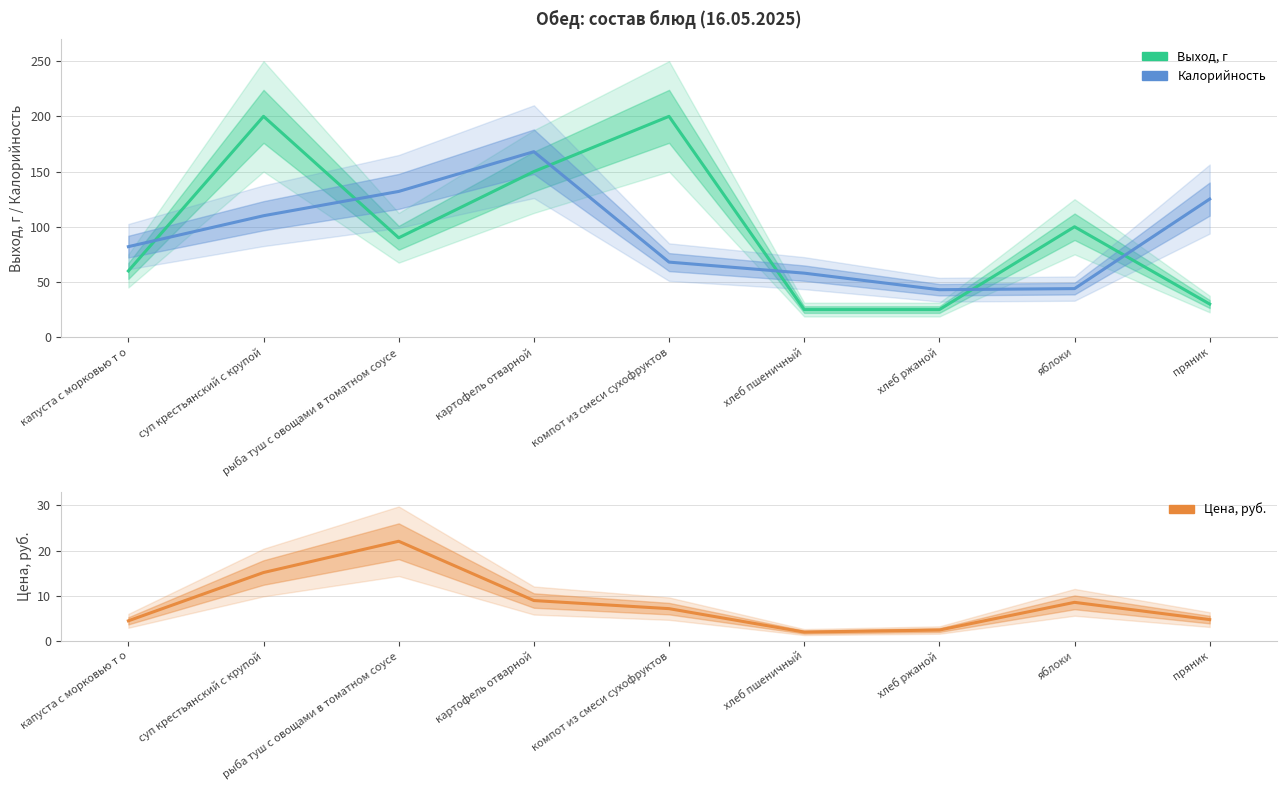

The value of Калорийность at компот из смеси сухофруктов is 13.8. True or false?

False